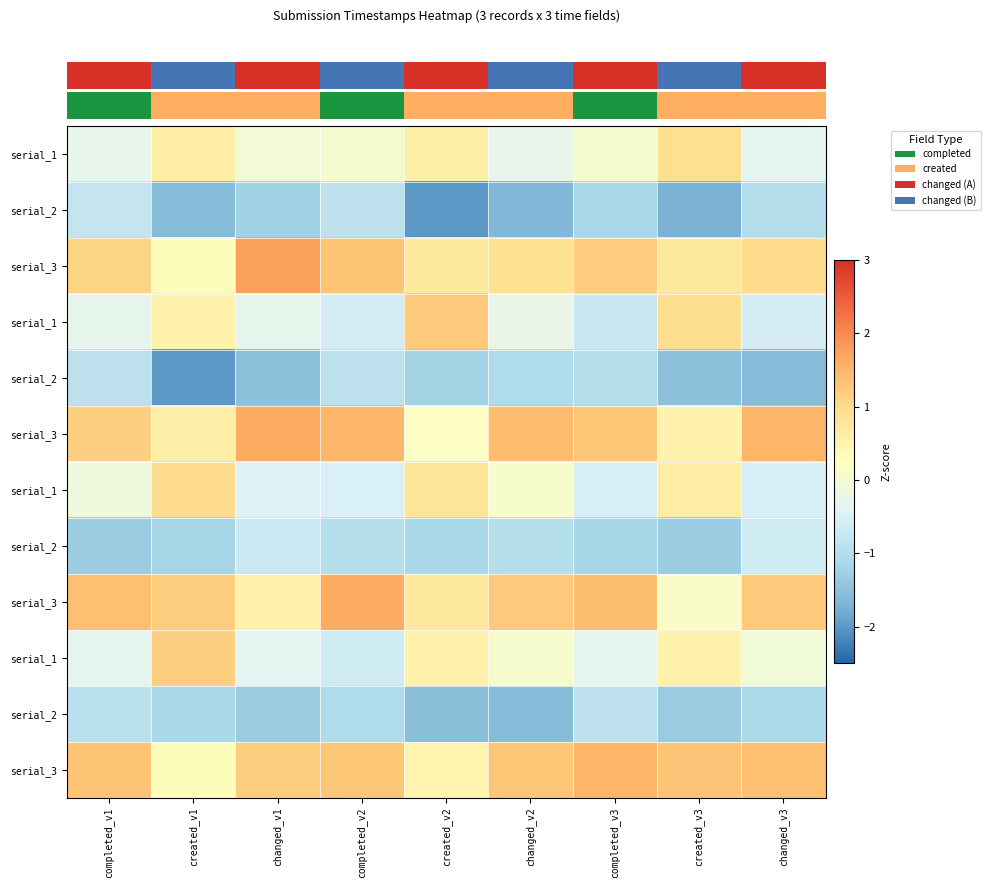

Where does the row_0 series first go above 0?

created_v1